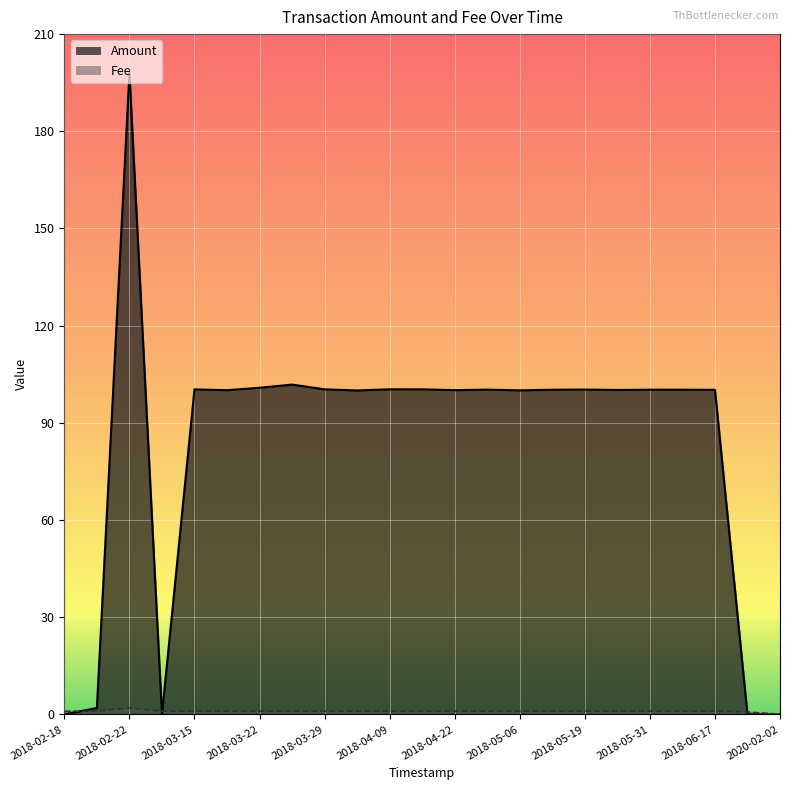

What is the sum of the Fee values at 2018-04-29 and 2018-03-18?

2.0